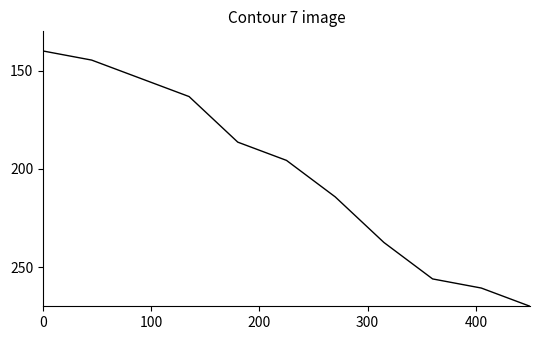

What is the difference between the maximum and minimum values?

130.0